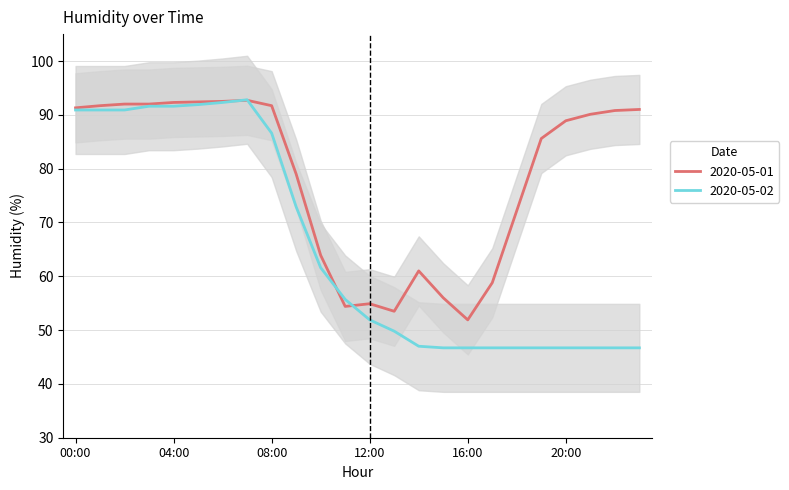

Is this an area chart (filled region under the line)?

No